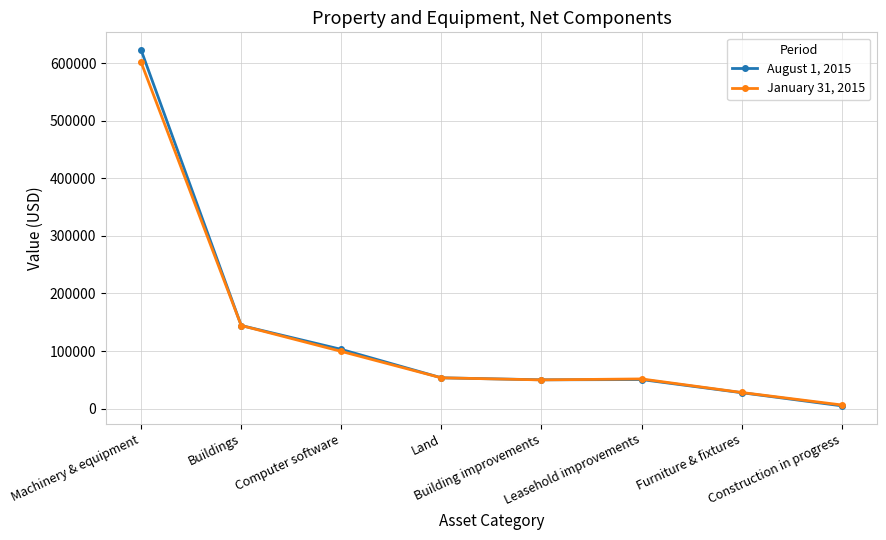

In January 31, 2015, how many points are lower than both neighbors (excluding endpoints)?

1